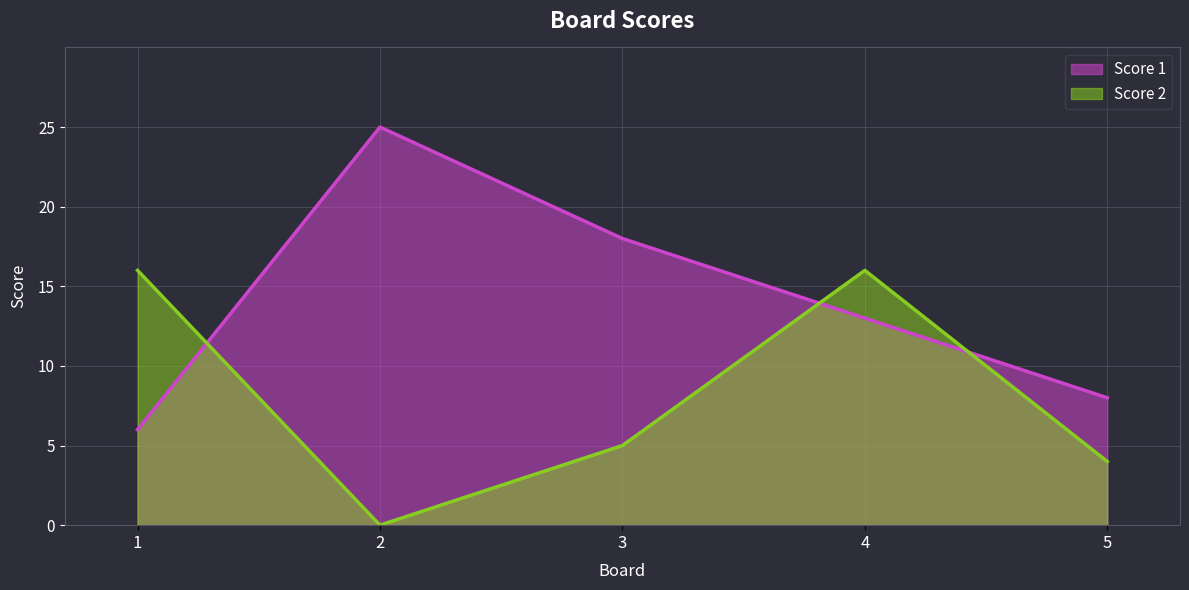

What is the difference between the highest and lowest values at 3?

13